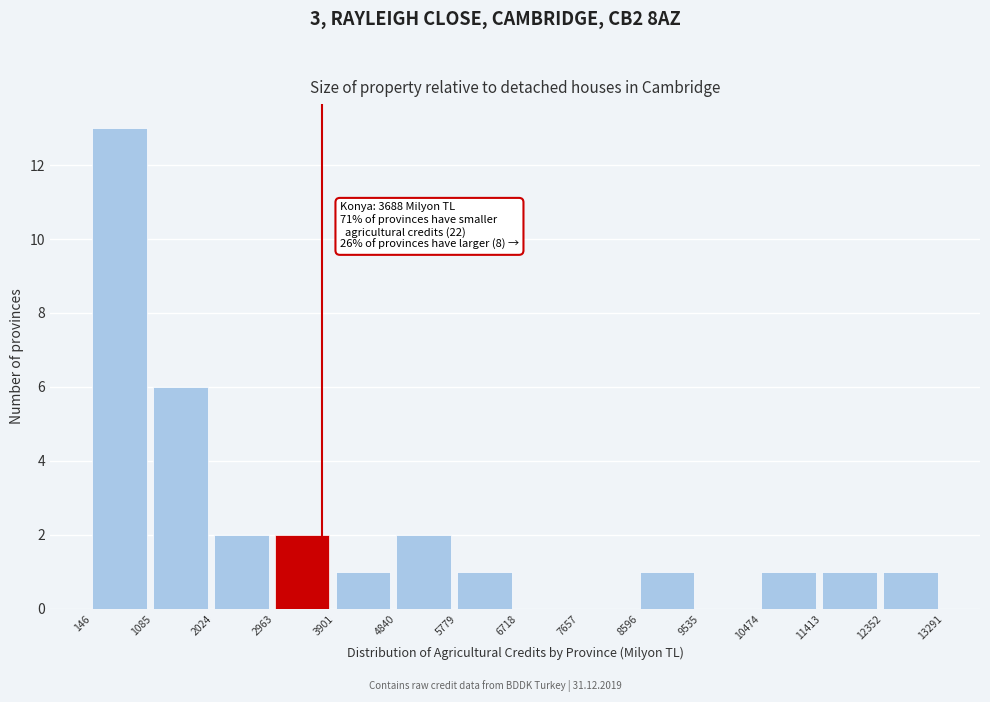

Over which range of the x-axis is the bar tallest?

146 to 1085